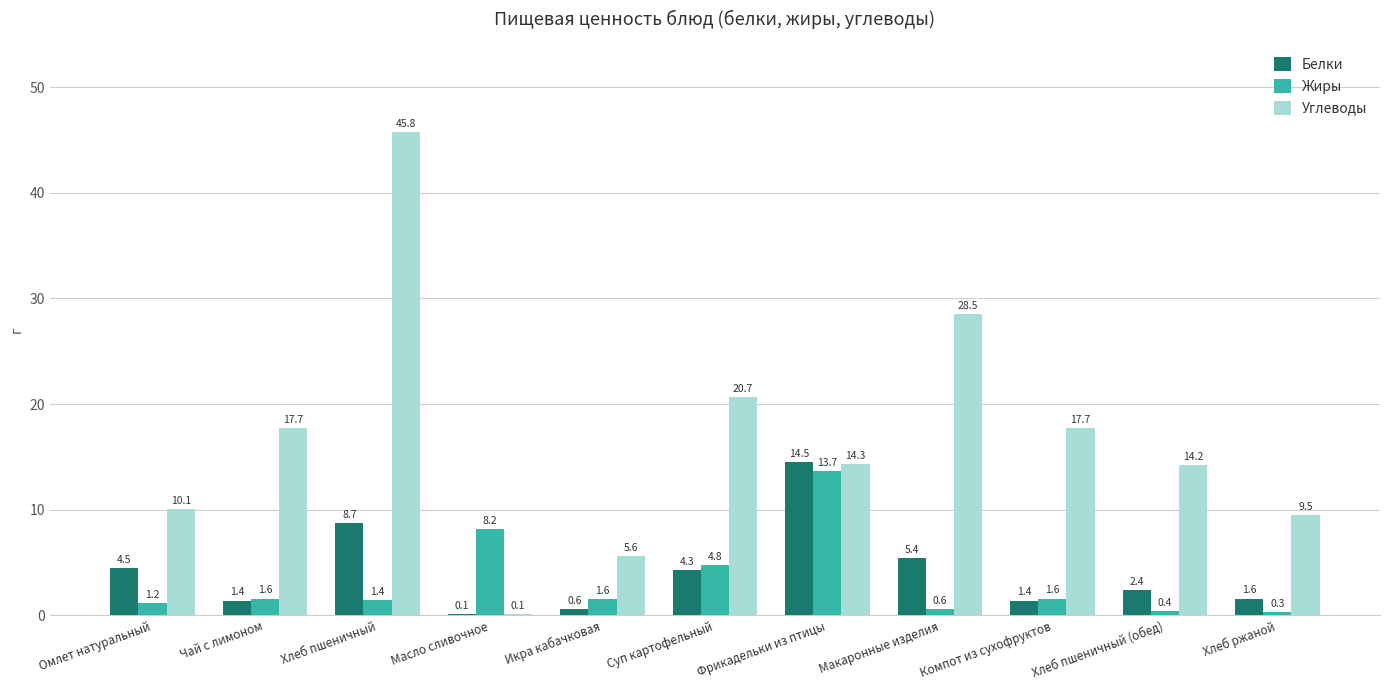

What is the highest value of the Углеводы series?

45.8